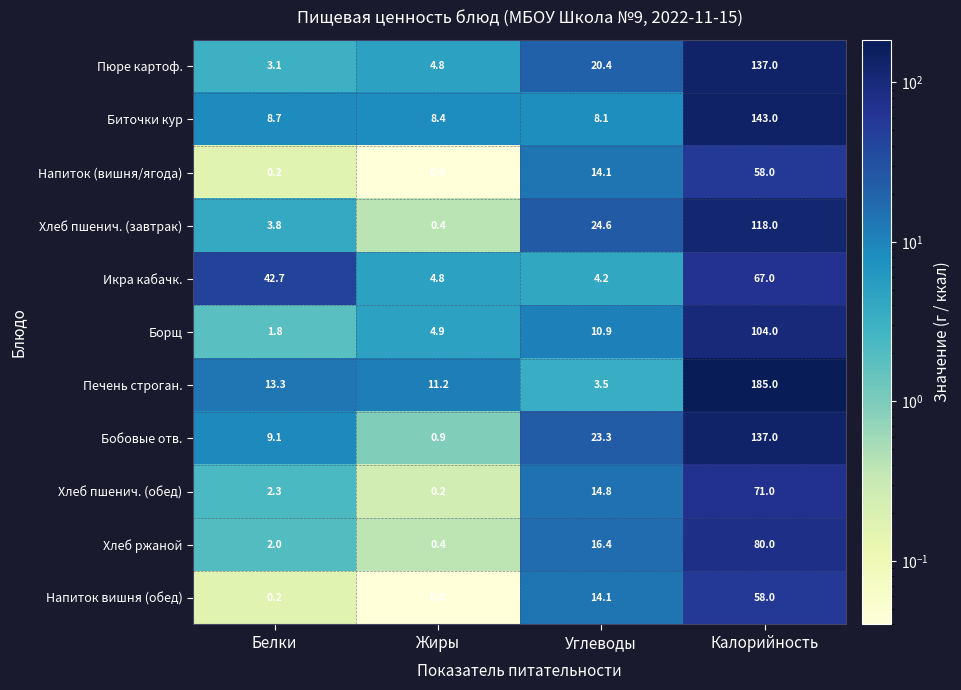

Which series changed the most between Углеводы and Калорийность?

Печень строган.